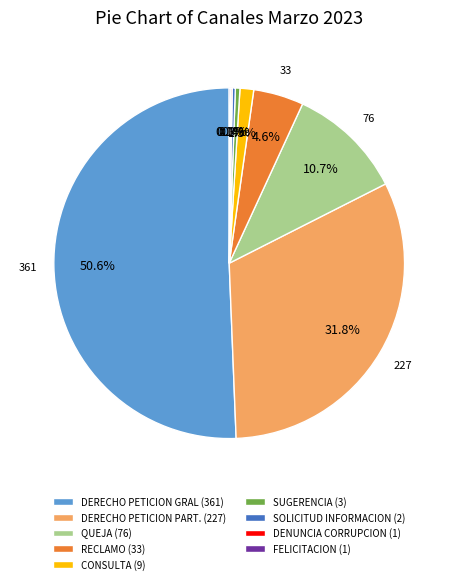

What is the majority slice?

DERECHO PETICION GRAL (361)